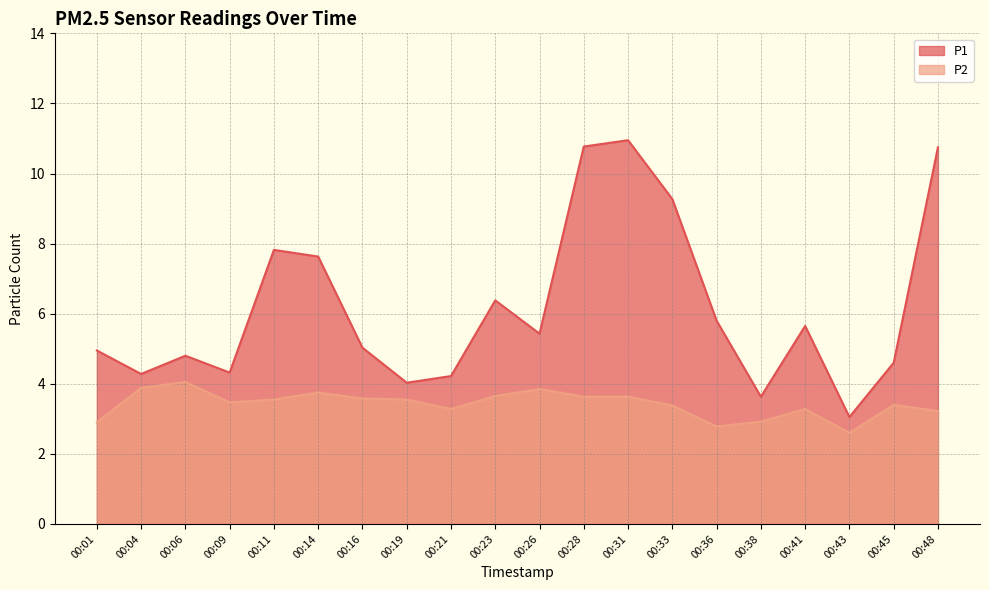

What are all the series names shown in the legend?

P1, P2